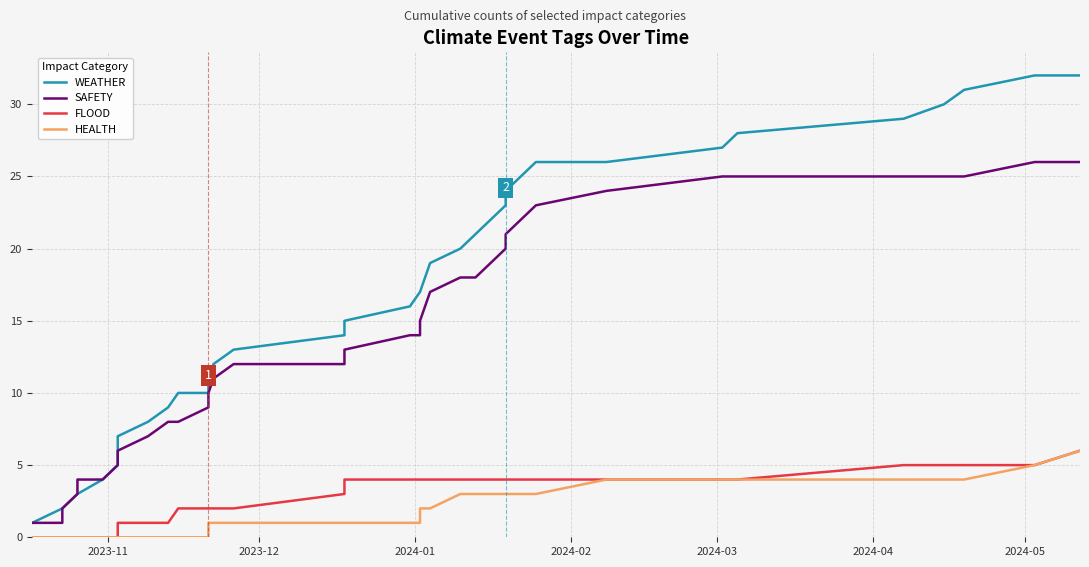

Which series has the widest spread of values?

WEATHER